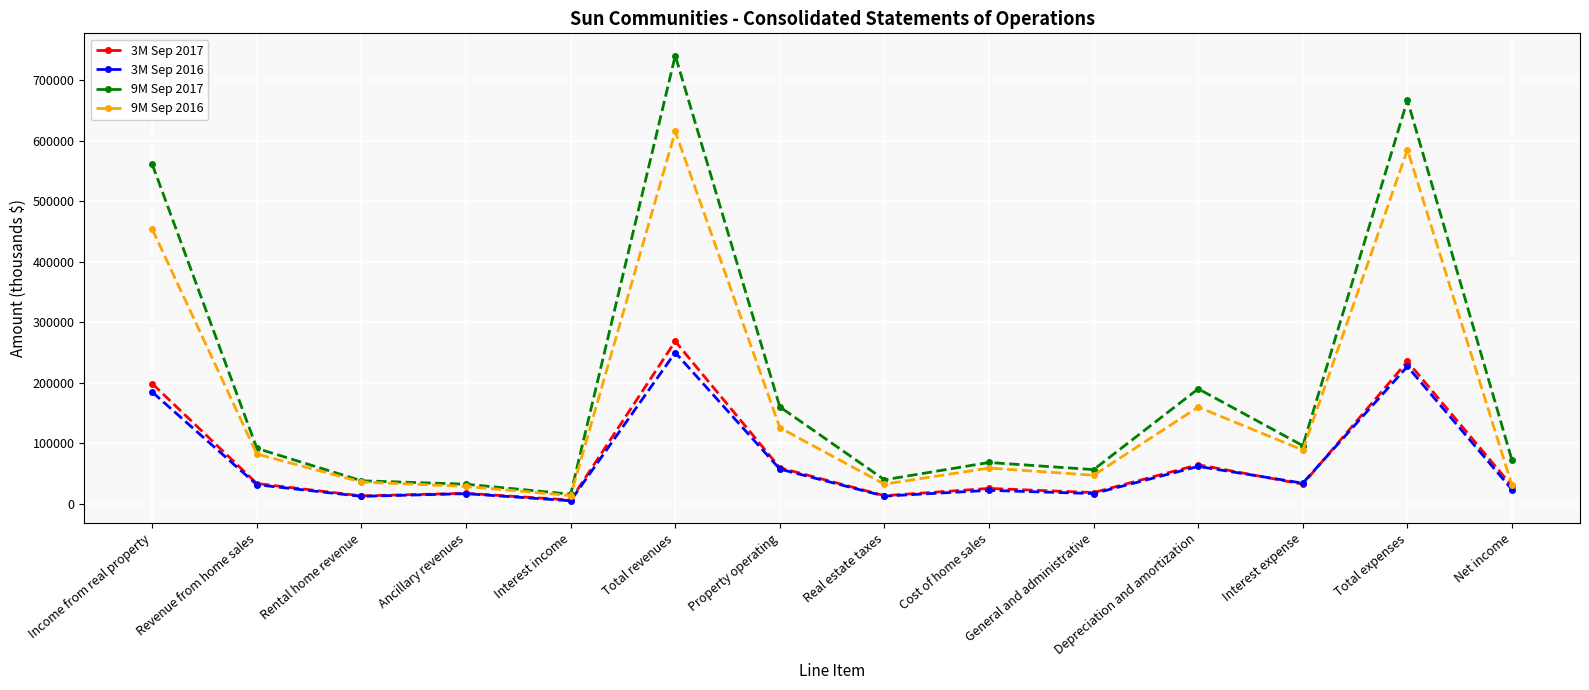

What is the total value across all series at Property operating?

401556